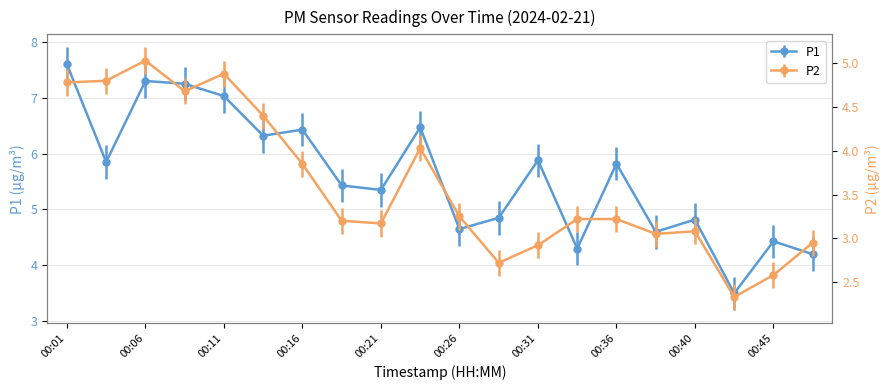

Count the number of categories in the chart.

20